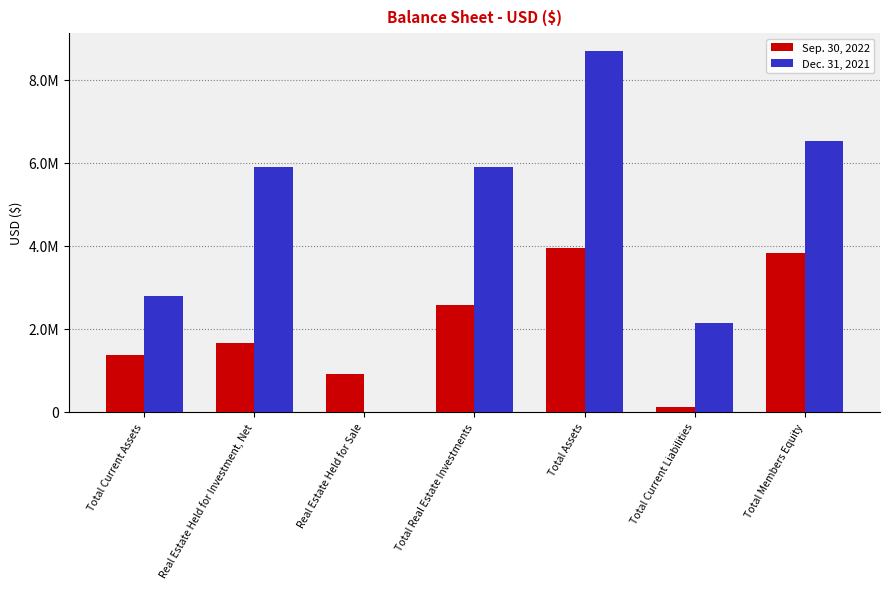

What are all the series names shown in the legend?

Sep. 30, 2022, Dec. 31, 2021